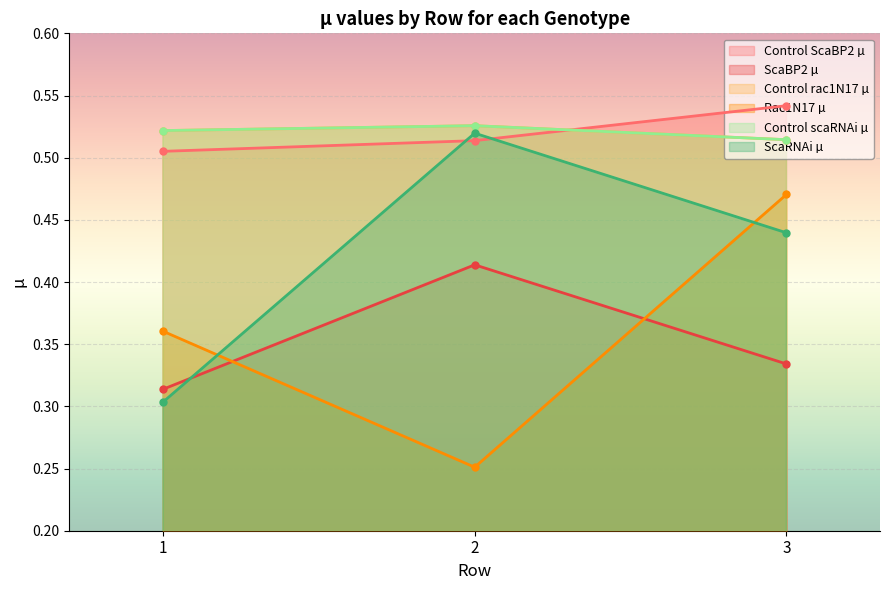

How many ScaRNAi µ values are between 0 and 1?

3